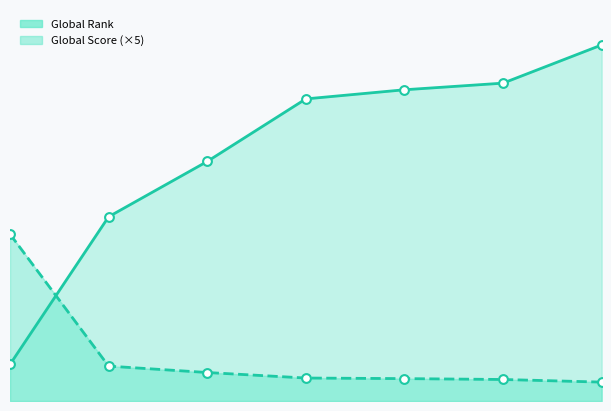

Which series contains the highest Y value?

Global Rank